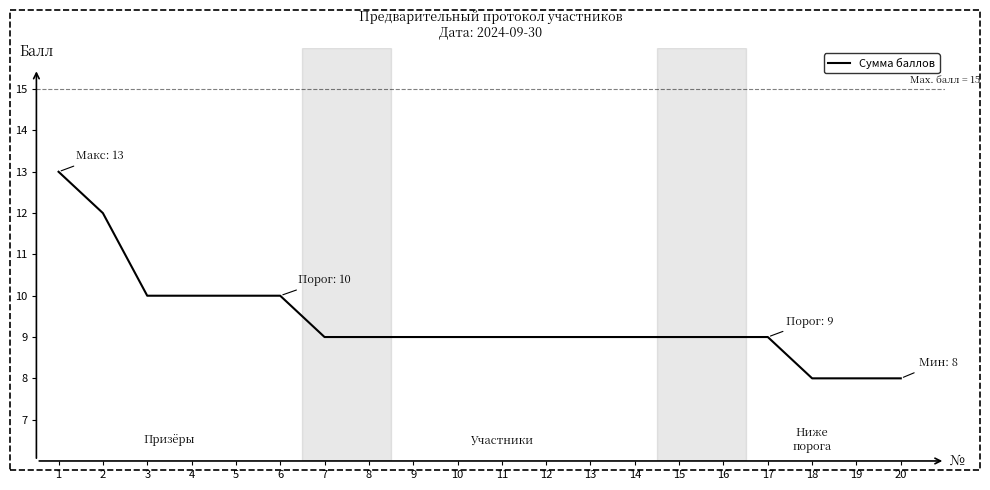

What is the change in value from 16 to 20?

-1